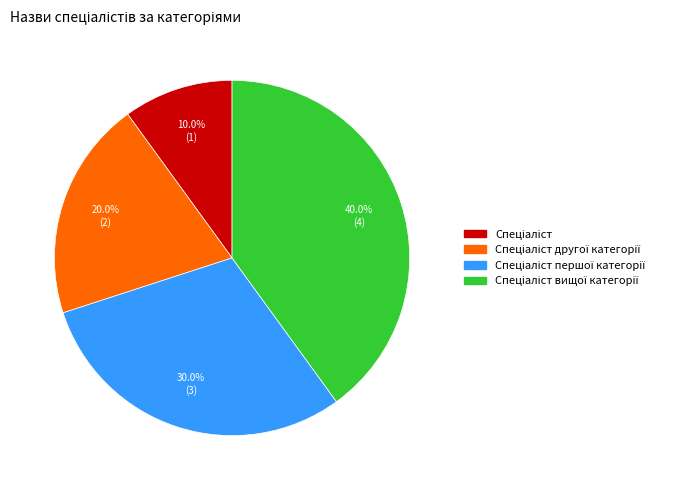

Does any single category account for the majority?

No